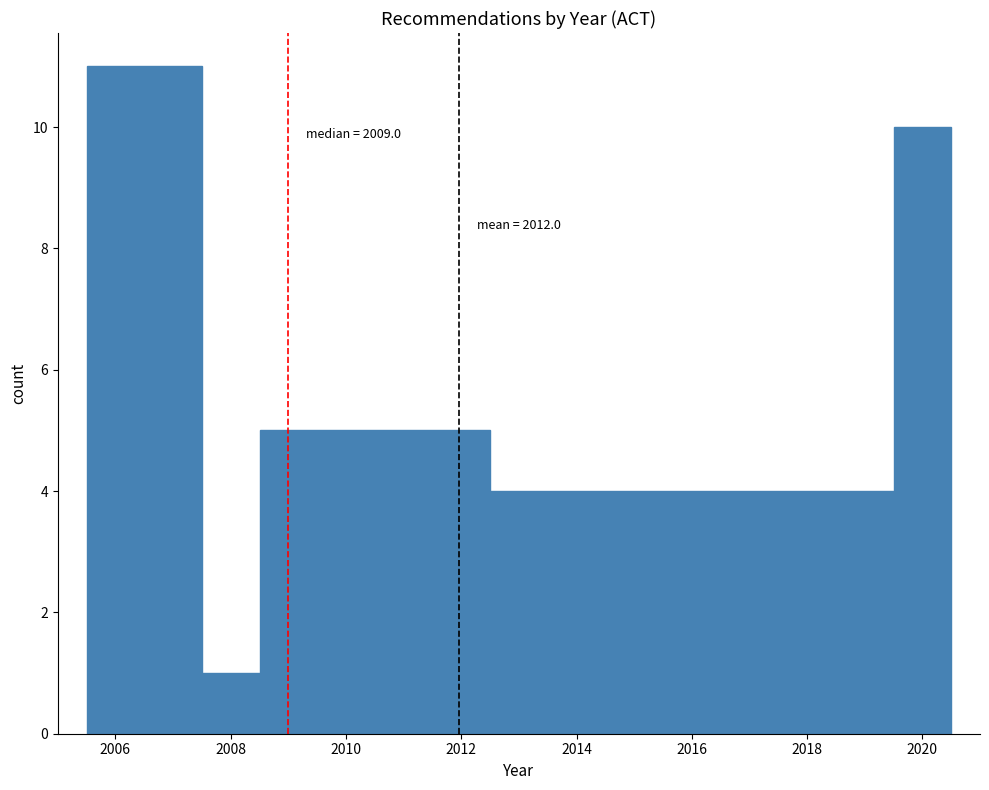

Over which range of the x-axis is the bar tallest?

2005.5 to 2007.5